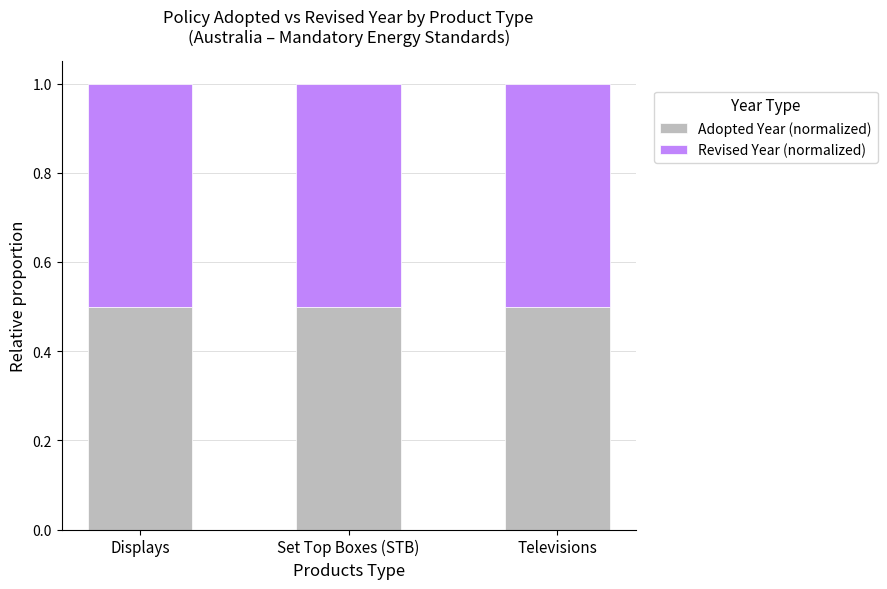

What is the total value across all series at Displays?

1.0